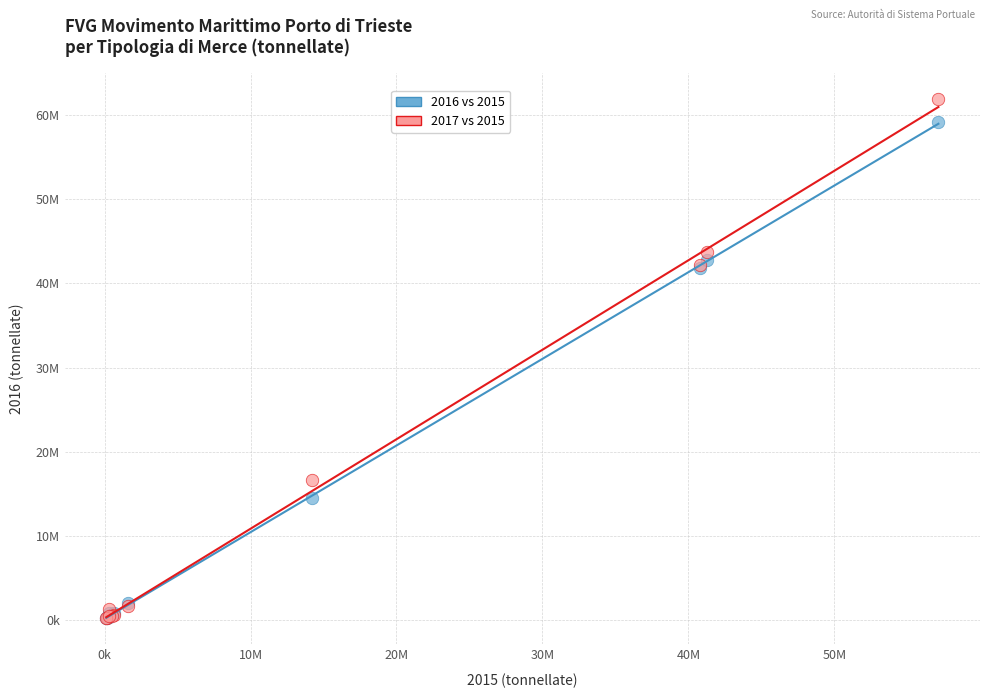

What are all the series names shown in the legend?

2016 vs 2015, 2017 vs 2015